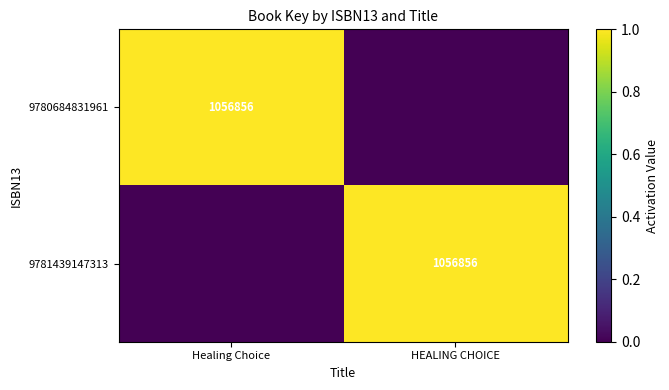

Is it true that 9781439147313 equals 1056856 at HEALING CHOICE?

True